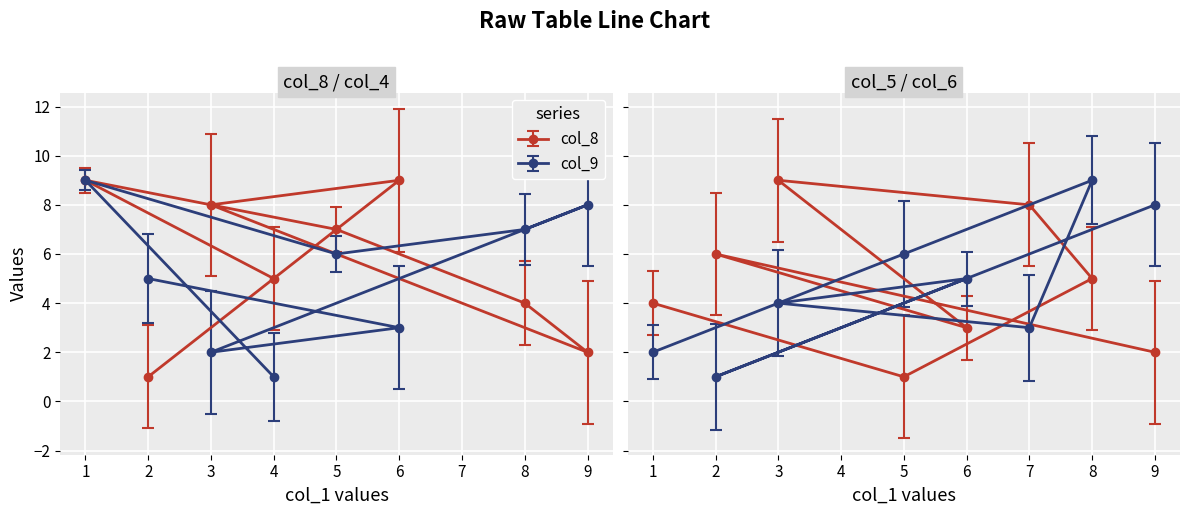

What is the minimum value shown in the chart?

1